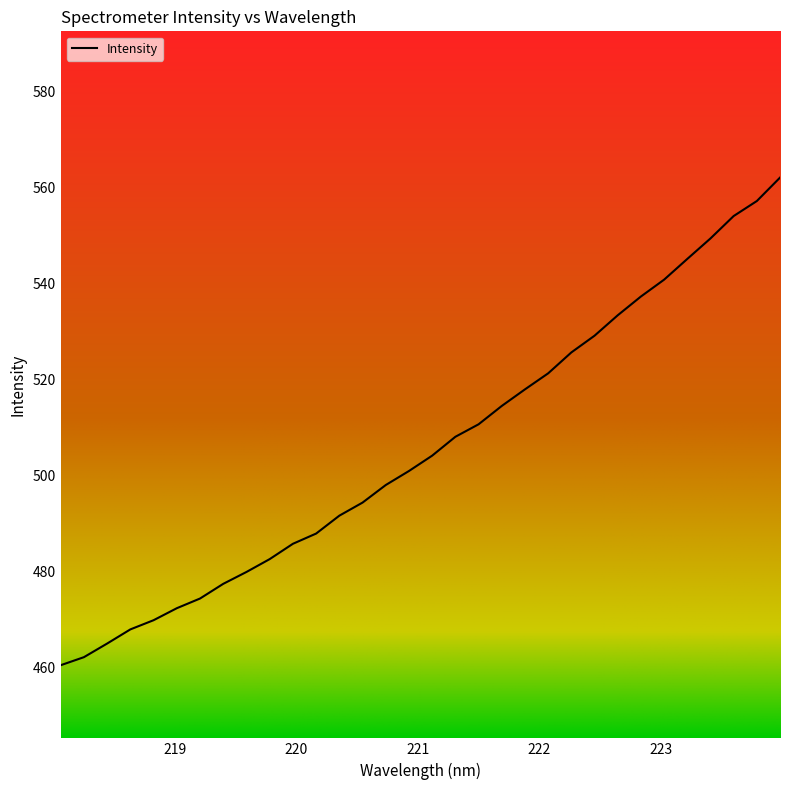

What is the difference between the maximum and minimum values?

101.6